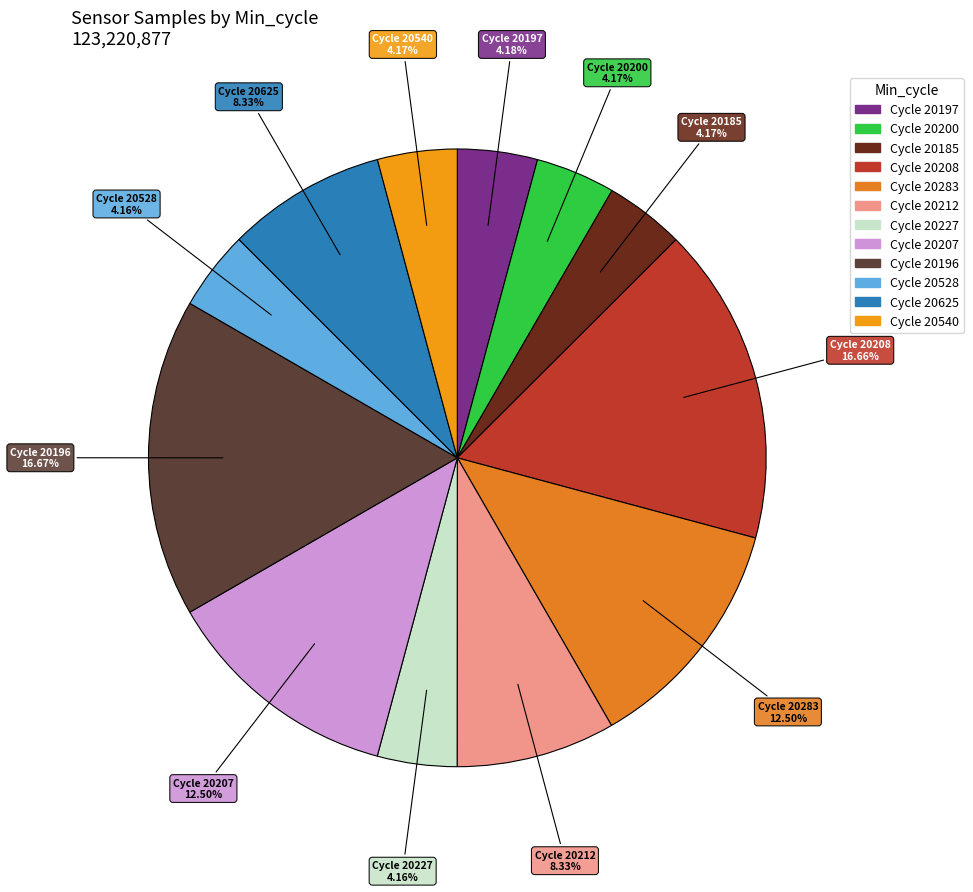

How many segments does this pie chart have?

12